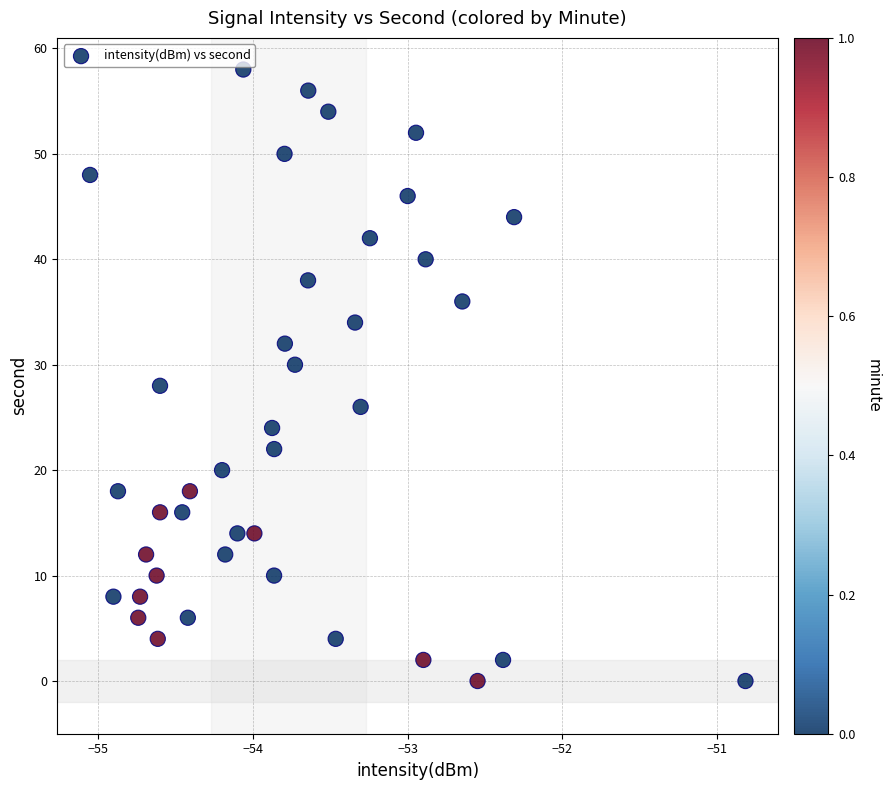

What is the range of Y values (max minus min)?

58